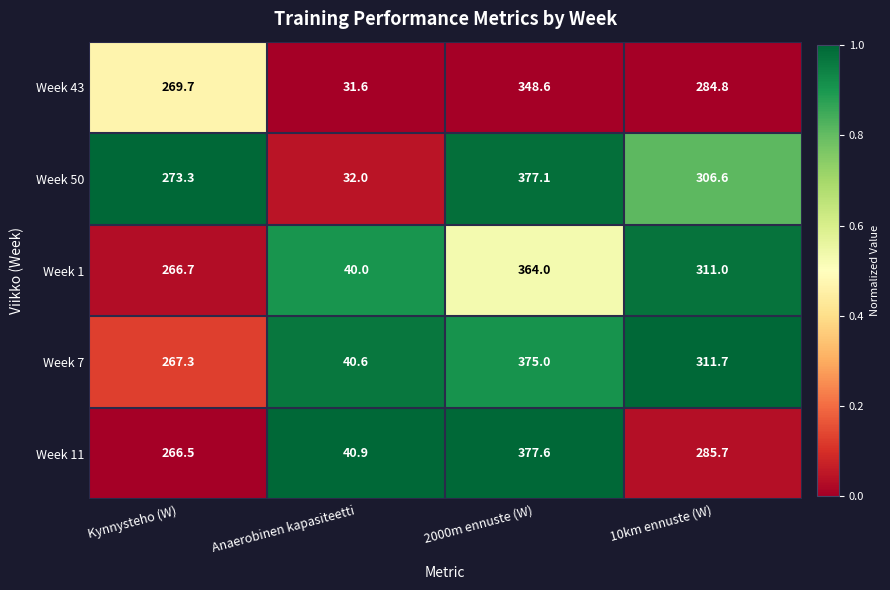

True or false: Week 1 has a value of 153.4 at Kynnysteho (W).

False